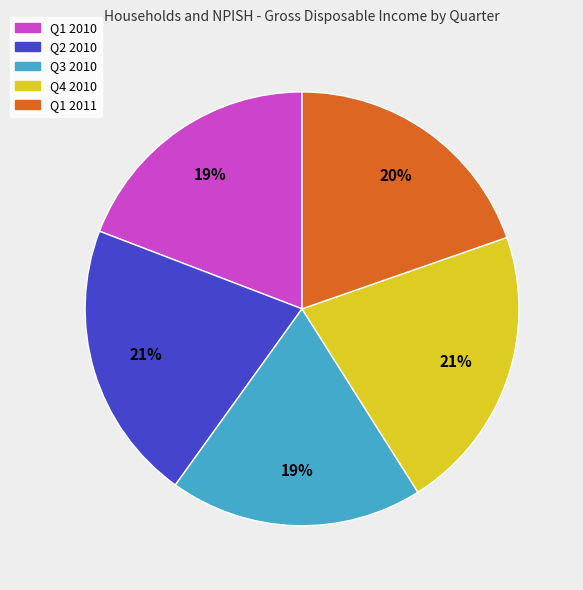

How many segments does this pie chart have?

5